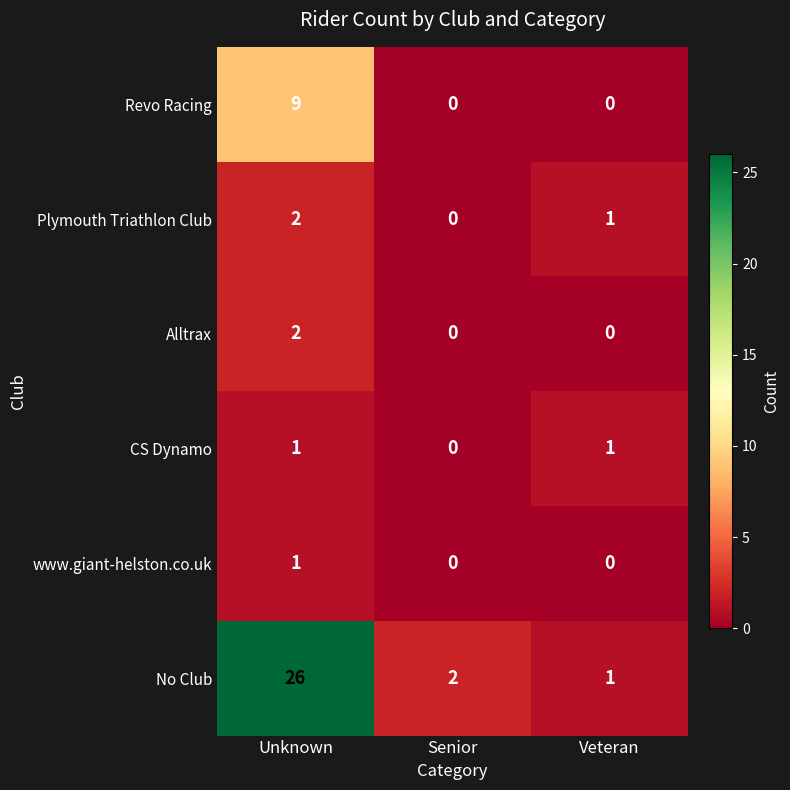

What is the spread (max minus min) of values at Senior?

2